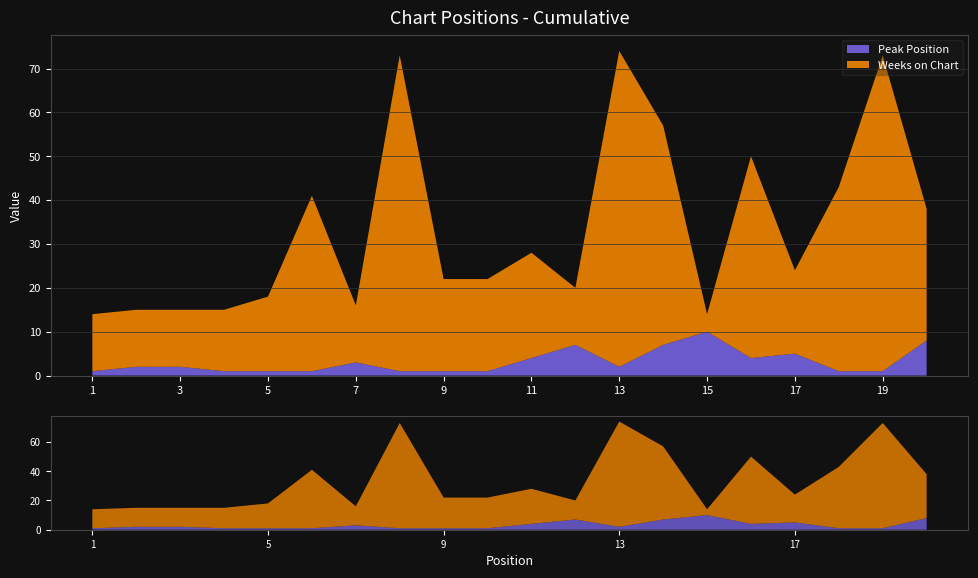

Reading left to right, extract all data points from this chart.

Peak Position: 1=1	2=2	3=2	4=1	5=1	6=1	7=3	8=1	9=1	10=1	11=4	12=7	13=2	14=7	15=10	16=4	17=5	18=1	19=1	20=8
Weeks on Chart: 1=13	2=13	3=13	4=14	5=17	6=40	7=13	8=72	9=21	10=21	11=24	12=13	13=72	14=50	15=4	16=46	17=19	18=42	19=72	20=30